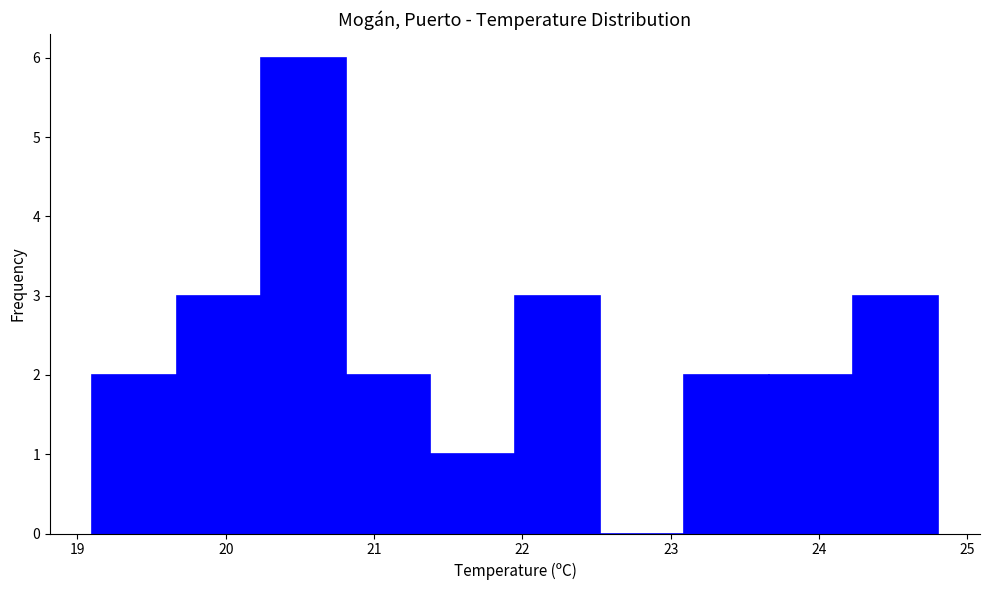

Reading left to right, list every bar in this chart as the range it spans on the x-axis followed by its height. Neither the bar edges nor the heights are printed on the chart, so give them approximately, as read against the axes.

19.10 to 19.67: 2
19.67 to 20.24: 3
20.24 to 20.81: 6
20.81 to 21.38: 2
21.38 to 21.95: 1
21.95 to 22.52: 3
22.52 to 23.09: 0
23.09 to 23.66: 2
23.66 to 24.23: 2
24.23 to 24.80: 3